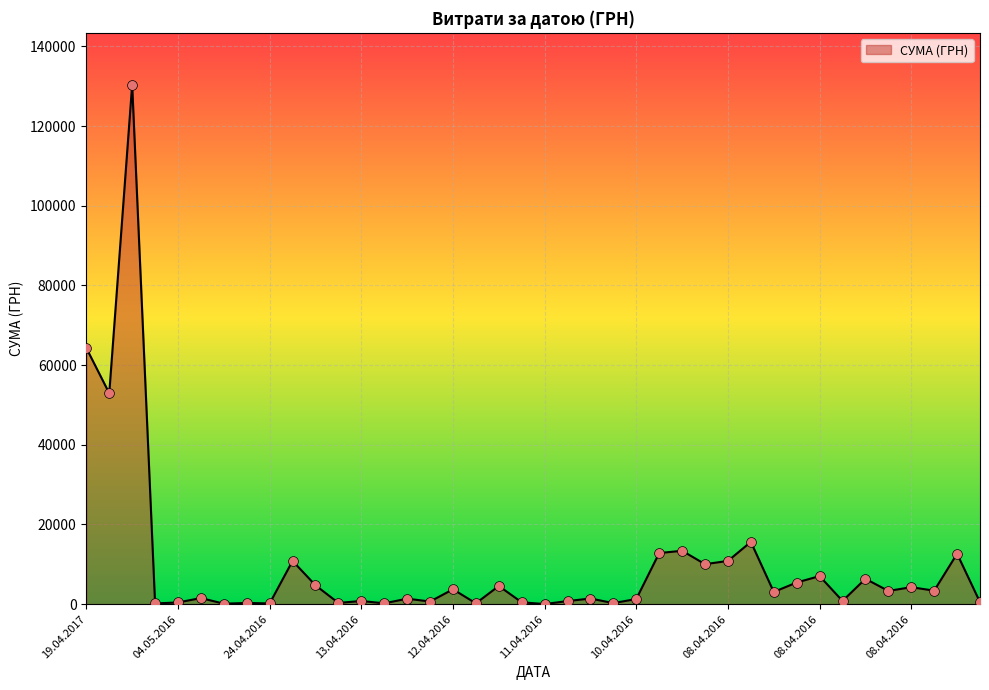

What is the difference between the maximum and minimum values?

130357.3